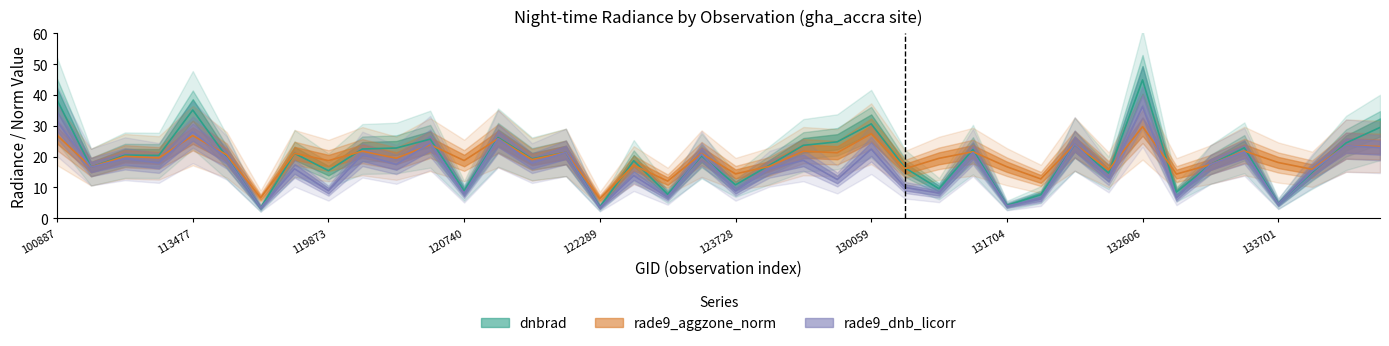

What is the sum of all dnbrad values?

761.4